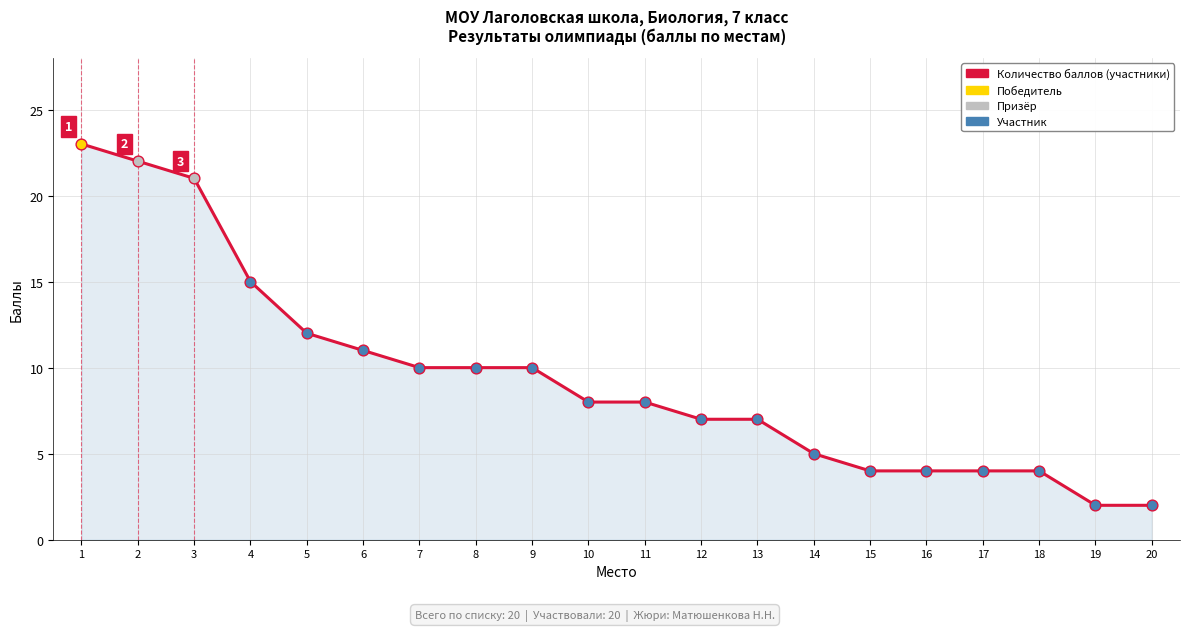

What is the change in value from 8 to 17?

-6